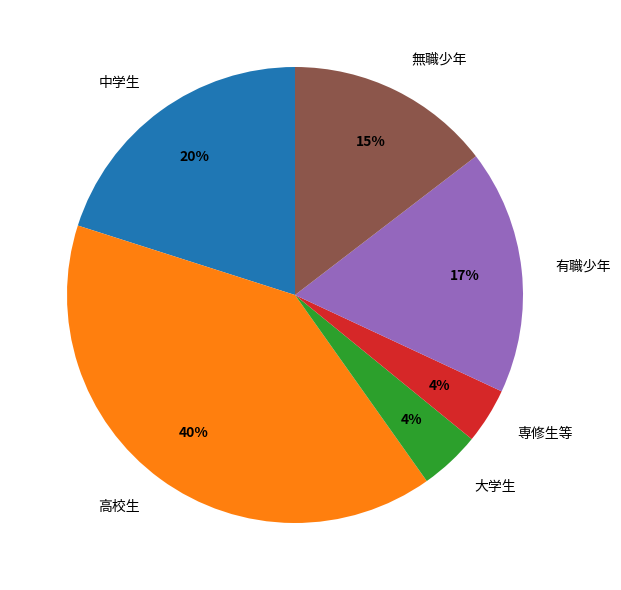

The 無職少年 slice represents 21% of the pie. True or false?

False